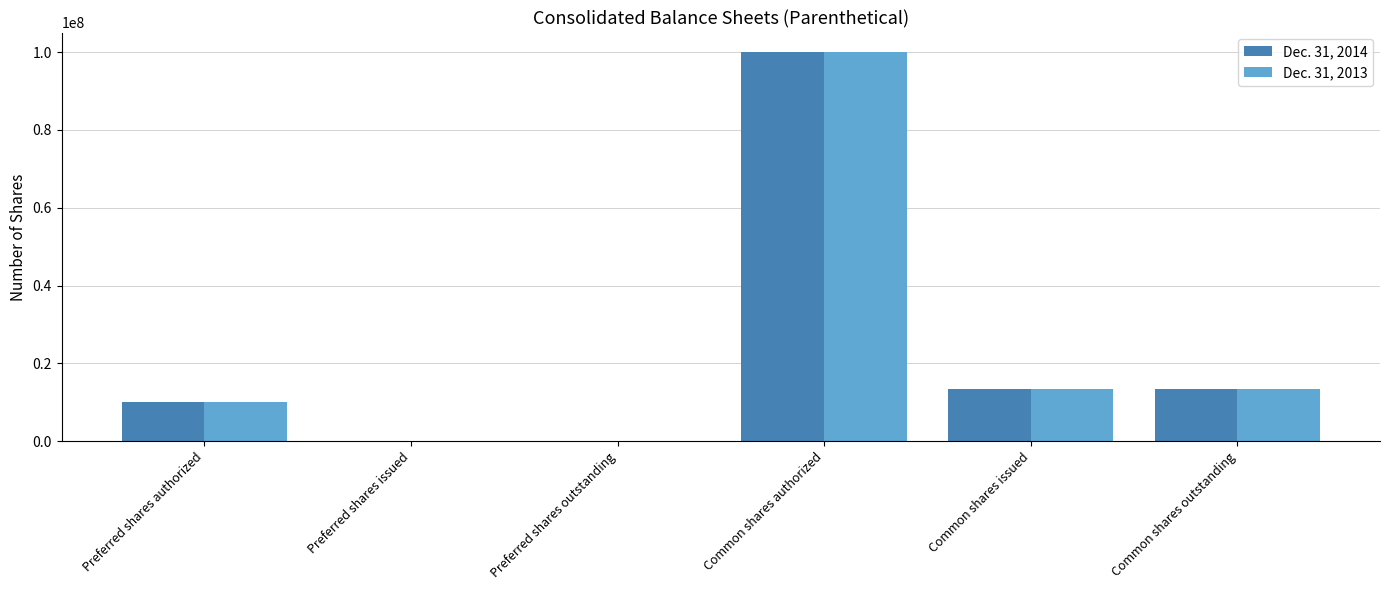

How many groups of bars are there?

6